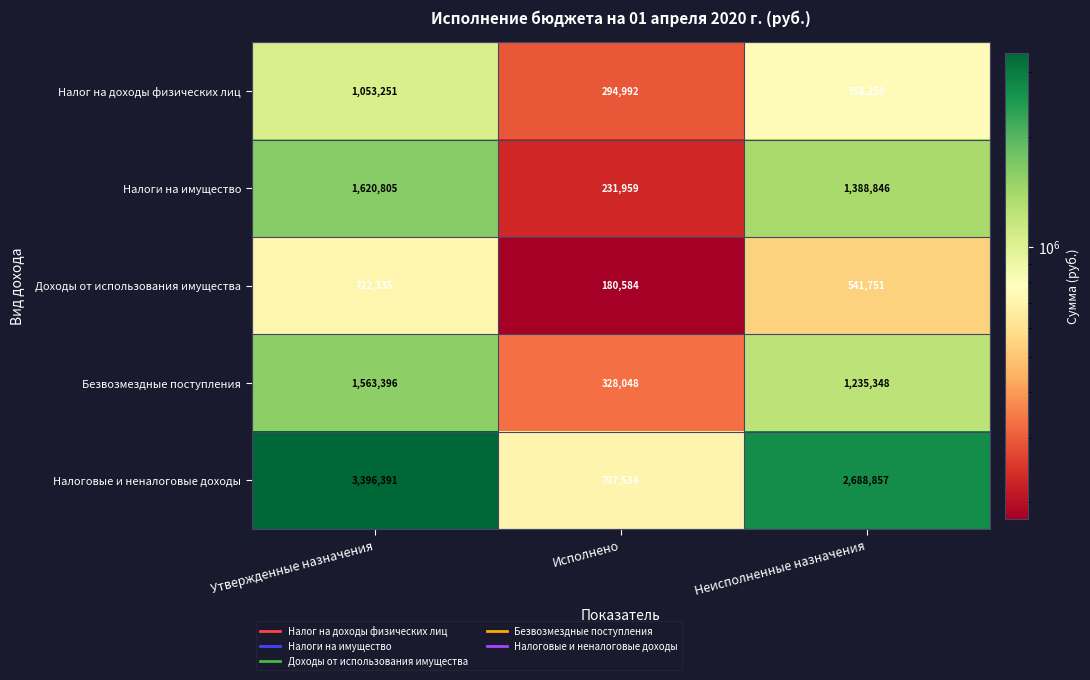

What is the difference between the maximum and minimum values in the Безвозмездные поступления series?

1235348